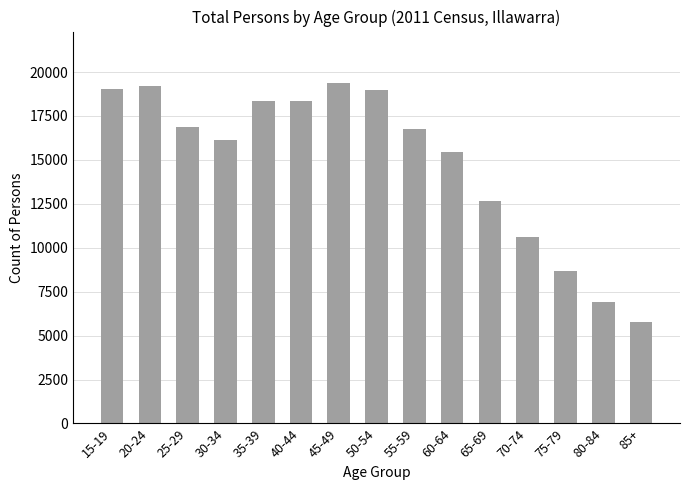

Which label corresponds to the largest value in the chart?

45-49